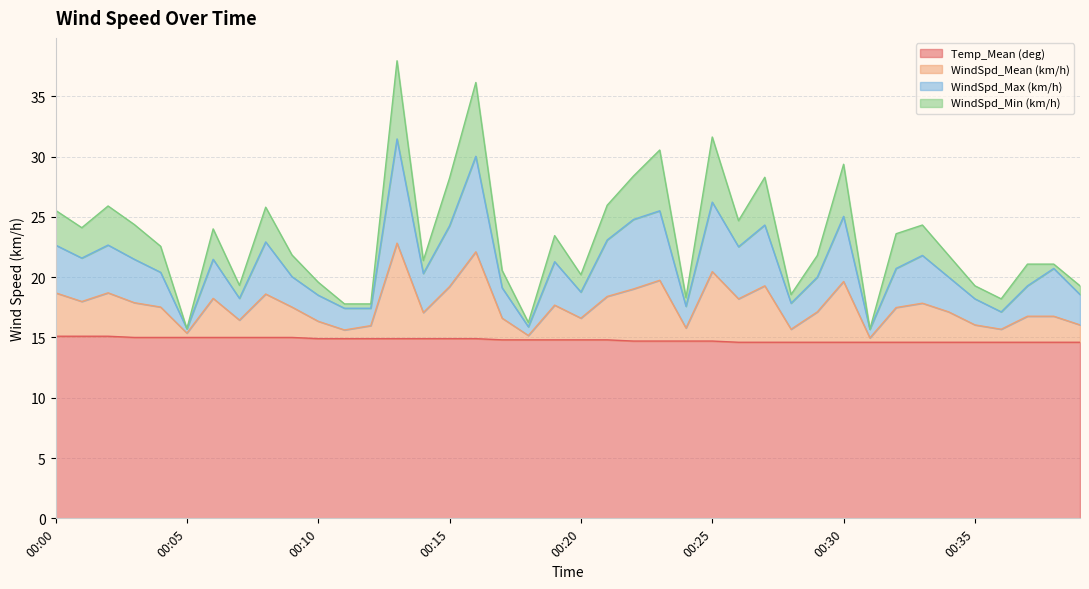

What is the lowest value of the Temp_Mean (deg) series?

14.6